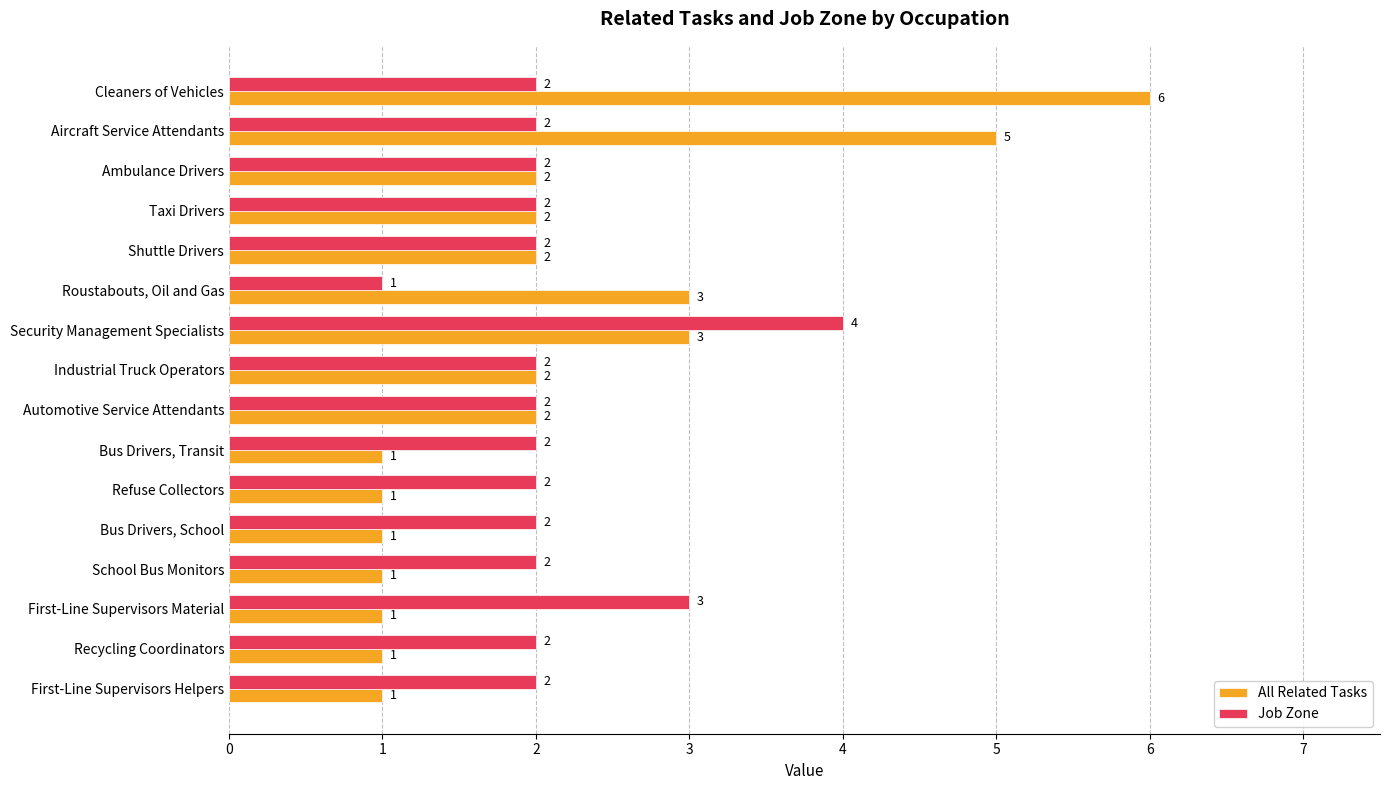

What is the greatest value displayed?

6